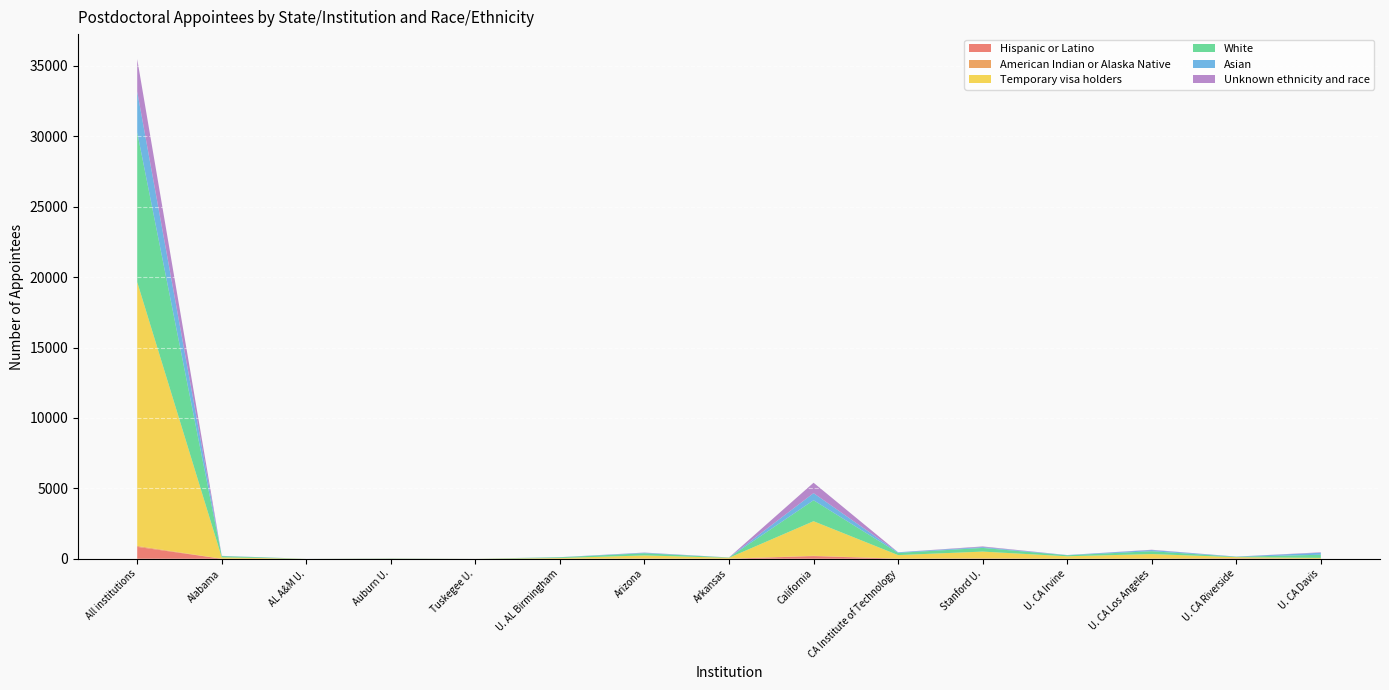

Reading left to right, what are all the values shown in this chart?

Hispanic or Latino: All institutions=845	Alabama=3	AL A&M U.=0	Auburn U.=4	Tuskegee U.=0	U. AL Birmingham=3	Arizona=16	Arkansas=4	California=189	CA Institute of Technology=7	Stanford U.=20	U. CA Irvine=4	U. CA Los Angeles=11	U. CA Riverside=30	U. CA Davis=3
American Indian or Alaska Native: All institutions=68	Alabama=0	AL A&M U.=0	Auburn U.=0	Tuskegee U.=0	U. AL Birmingham=0	Arizona=1	Arkansas=0	California=24	CA Institute of Technology=0	Stanford U.=4	U. CA Irvine=0	U. CA Los Angeles=0	U. CA Riverside=2	U. CA Davis=0
Temporary visa holders: All institutions=18738	Alabama=99	AL A&M U.=0	Auburn U.=7	Tuskegee U.=2	U. AL Birmingham=51	Arizona=220	Arkansas=66	California=2454	CA Institute of Technology=255	Stanford U.=486	U. CA Irvine=173	U. CA Los Angeles=325	U. CA Riverside=81	U. CA Davis=59
White: All institutions=10640	Alabama=85	AL A&M U.=0	Auburn U.=15	Tuskegee U.=0	U. AL Birmingham=50	Arizona=154	Arkansas=20	California=1490	CA Institute of Technology=158	Stanford U.=261	U. CA Irvine=71	U. CA Los Angeles=201	U. CA Riverside=28	U. CA Davis=225
Asian: All institutions=2898	Alabama=17	AL A&M U.=1	Auburn U.=4	Tuskegee U.=1	U. AL Birmingham=9	Arizona=38	Arkansas=2	California=504	CA Institute of Technology=43	Stanford U.=59	U. CA Irvine=18	U. CA Los Angeles=82	U. CA Riverside=15	U. CA Davis=142
Unknown ethnicity and race: All institutions=2300	Alabama=3	AL A&M U.=0	Auburn U.=2	Tuskegee U.=0	U. AL Birmingham=1	Arizona=13	Arkansas=2	California=740	CA Institute of Technology=0	Stanford U.=46	U. CA Irvine=0	U. CA Los Angeles=23	U. CA Riverside=1	U. CA Davis=31